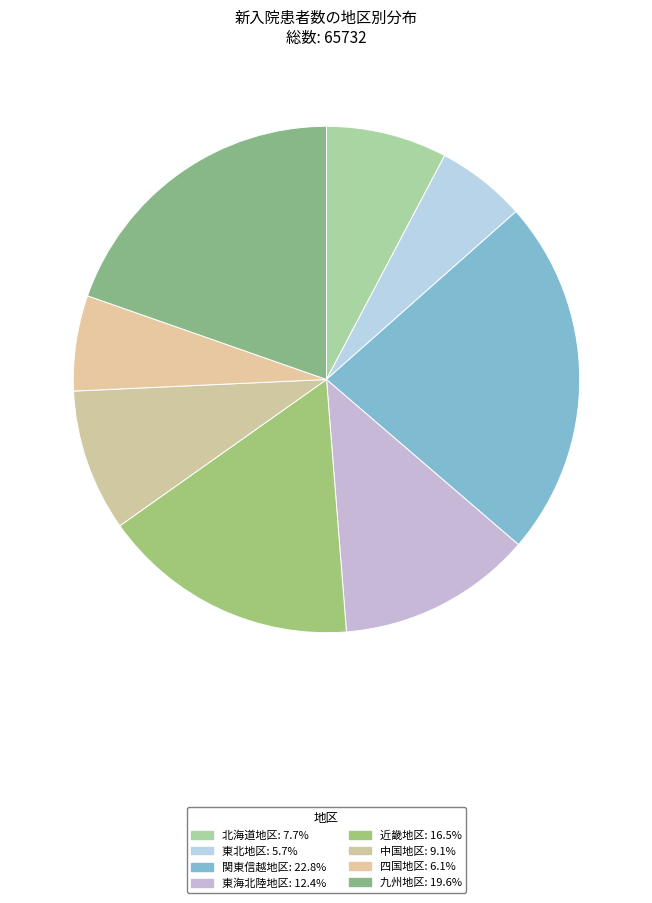

Does 北海道地区 account for over 50% of the chart?

No